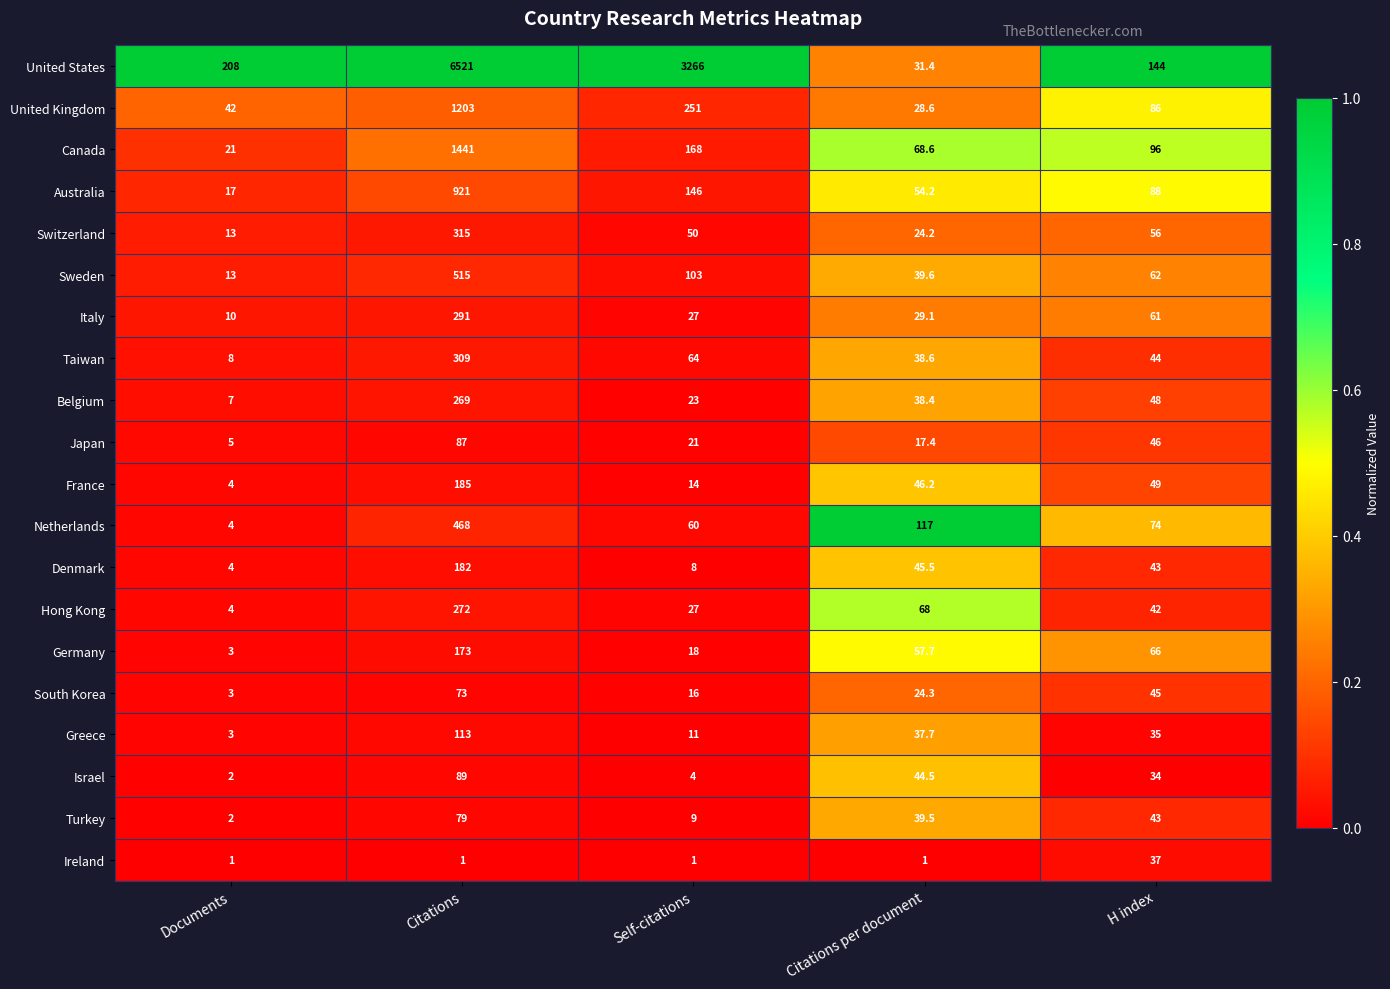

True or false: Turkey has a value of 2.0 at Documents.

True